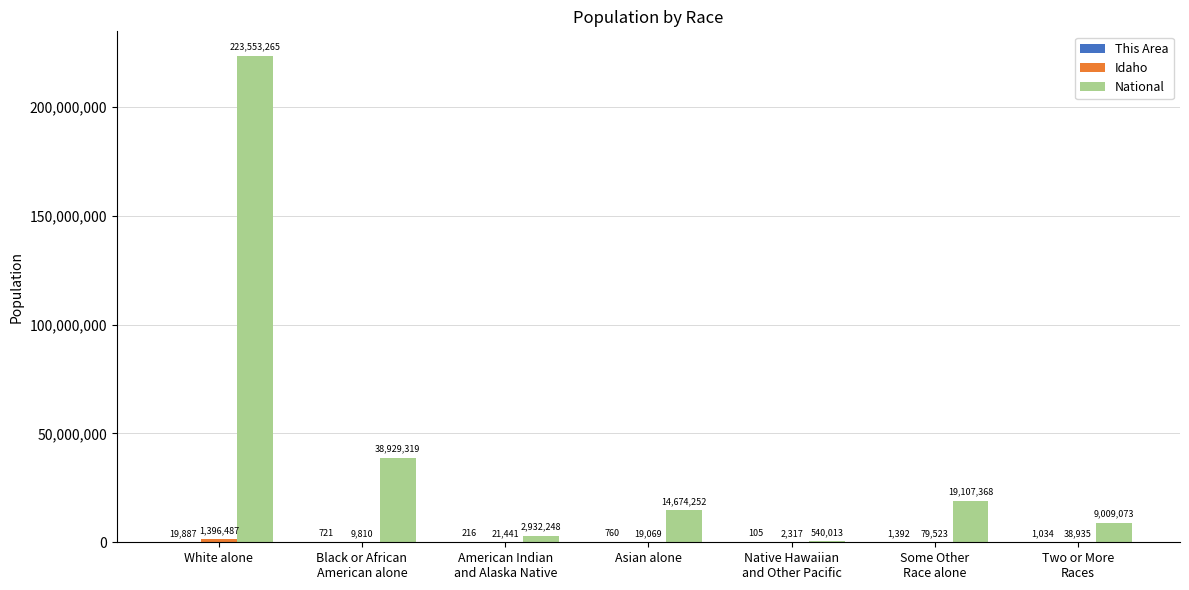

Which series has the largest total across all categories?

National